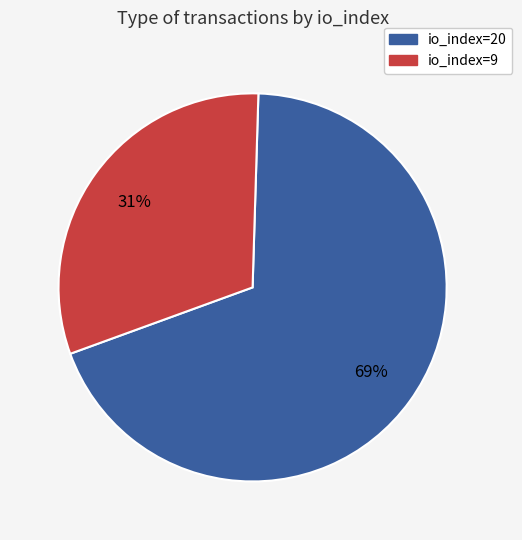

How many slices are in this pie chart?

2